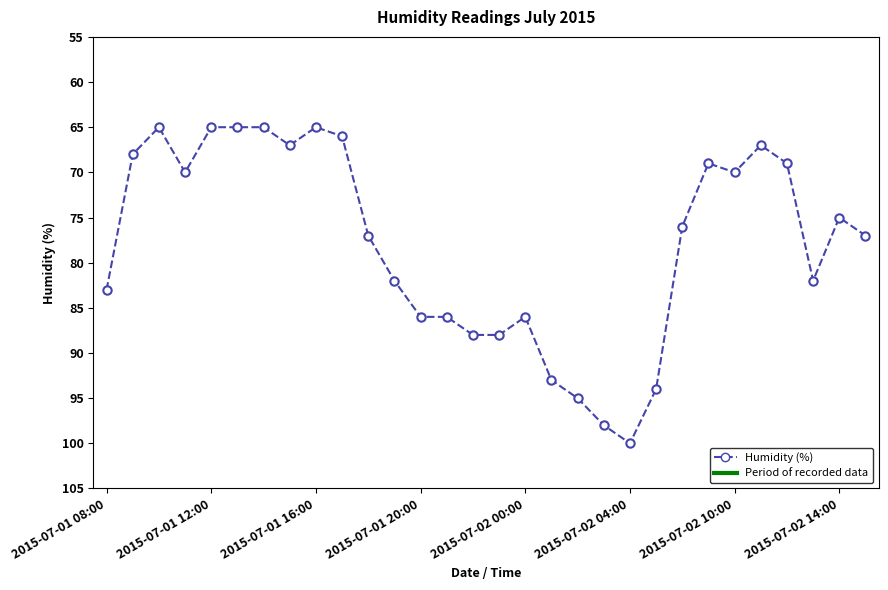

What is the average value?

78